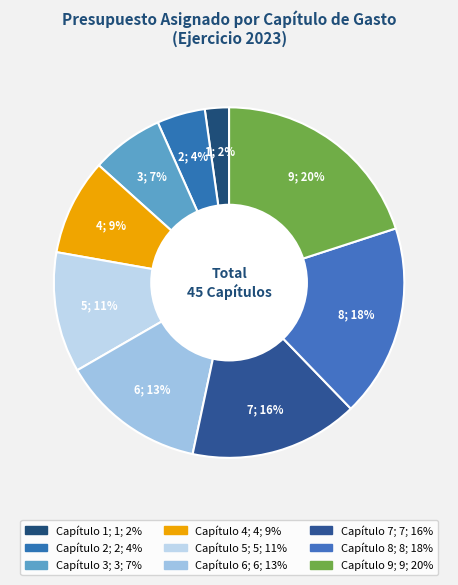

True or false: Capítulo 7 accounts for 16% of the total.

True